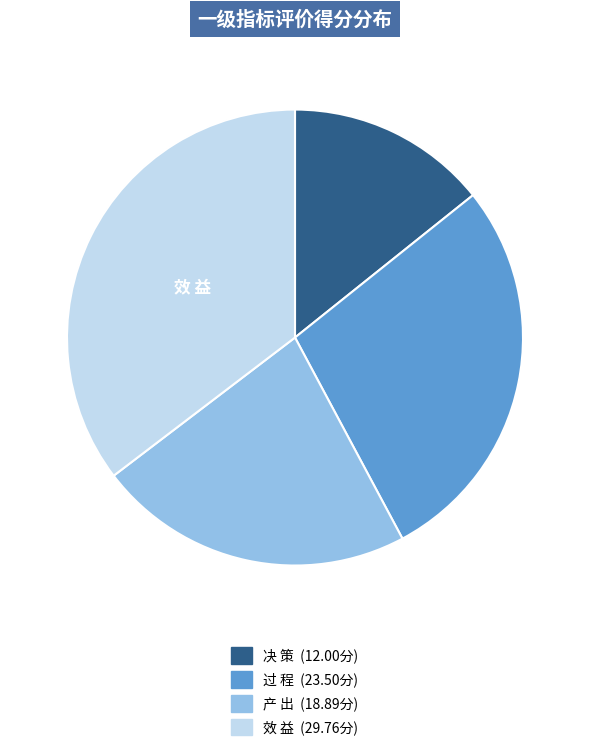

Is there a majority slice in this chart?

No